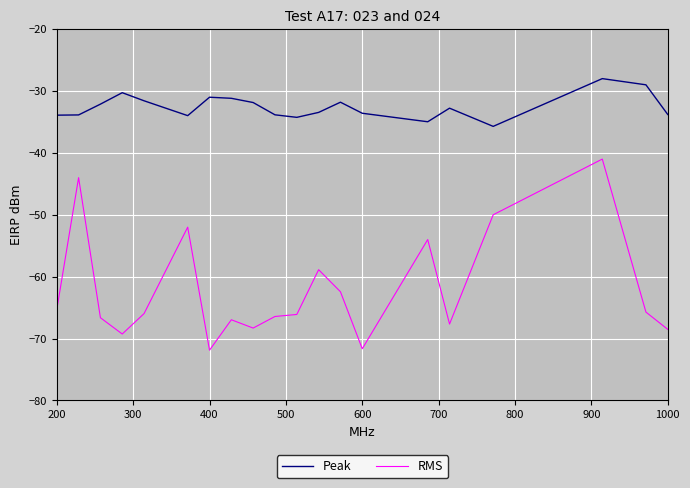

Which series has the largest total across all categories?

Peak